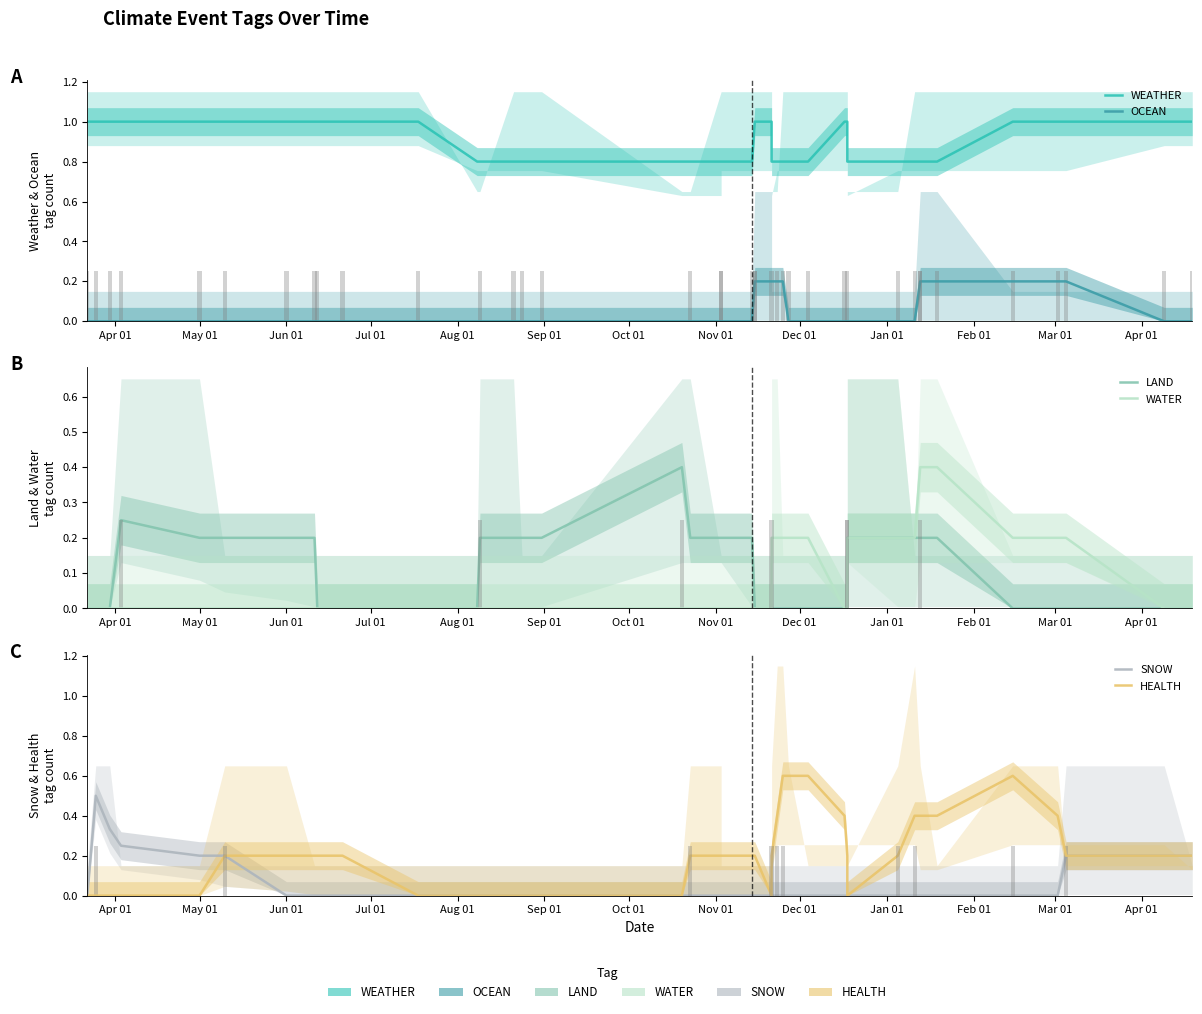

How many groups of bars are there?

40